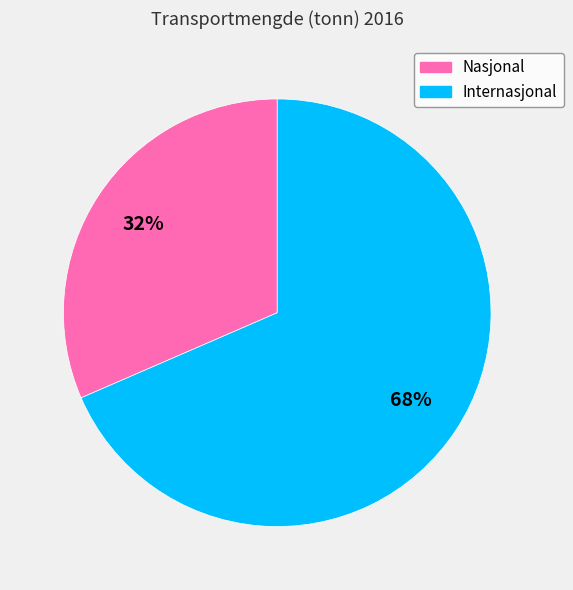

Rank the categories by value from lowest to highest.

Nasjonal, Internasjonal